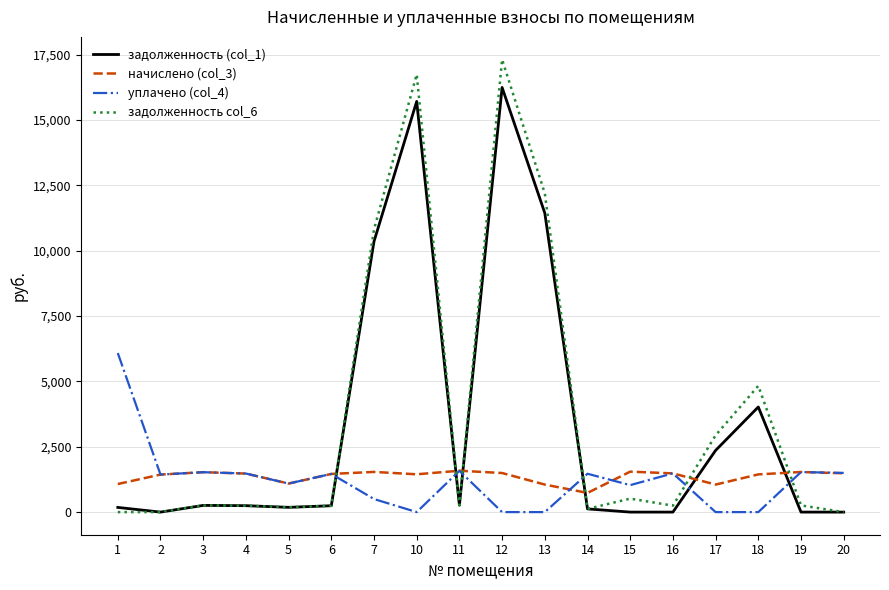

What is the maximum value shown in the chart?

17318.0